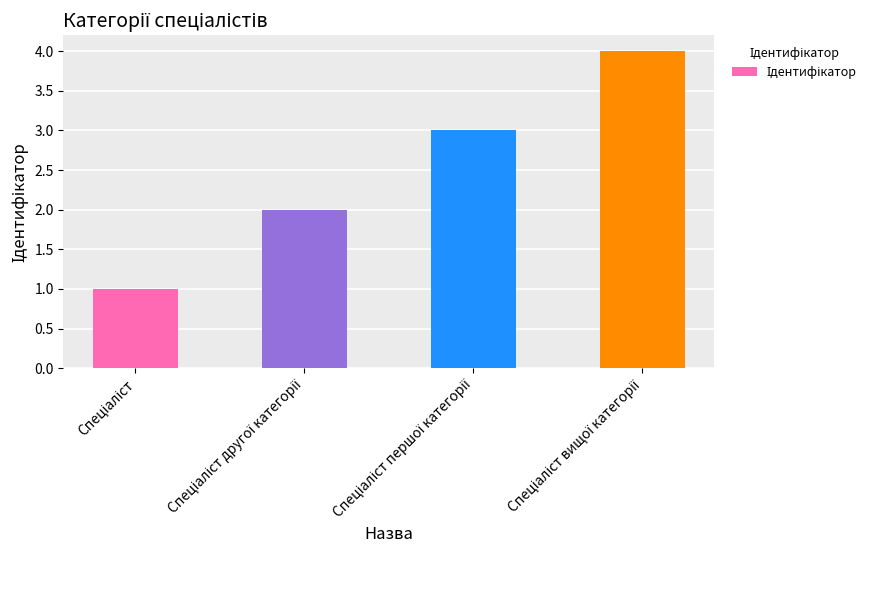

What is the maximum value shown in the chart?

4